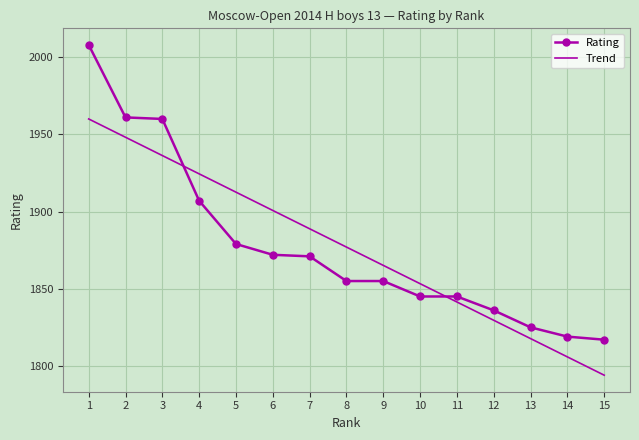

How many times do Rating and Trend cross each other?

2